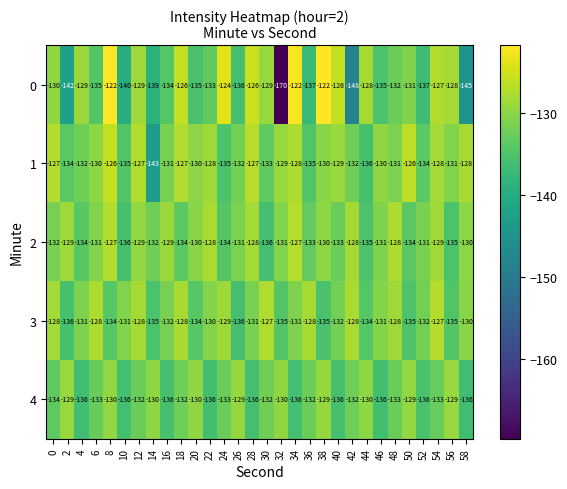

What is the sum of all 3 values?

-3939